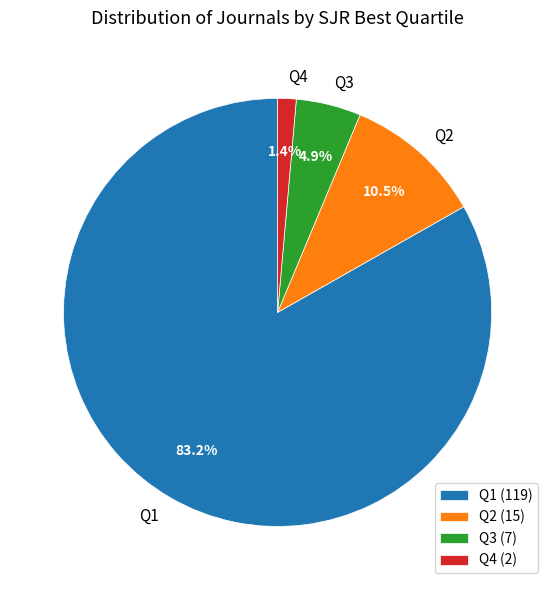

To the nearest percent, what portion does Q3 represent?

5%